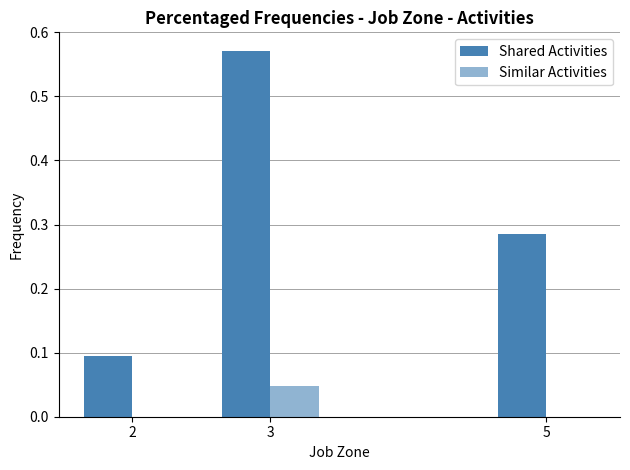

Reading left to right, what are all the values shown in this chart?

Shared Activities: 0.1	0.6	0.3
Similar Activities: 0.0	0.0	0.0